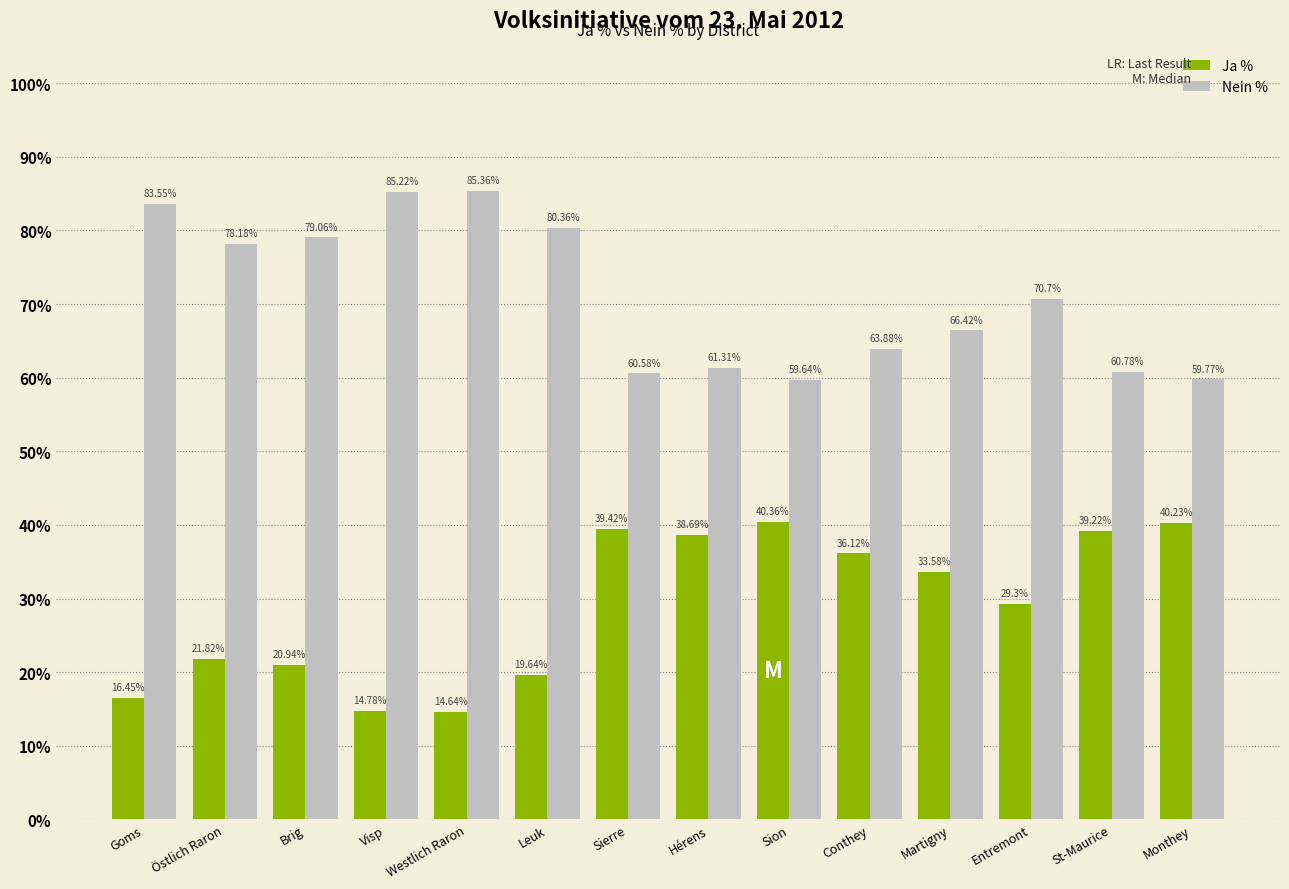

At which label does Nein % first exceed 70?

Goms